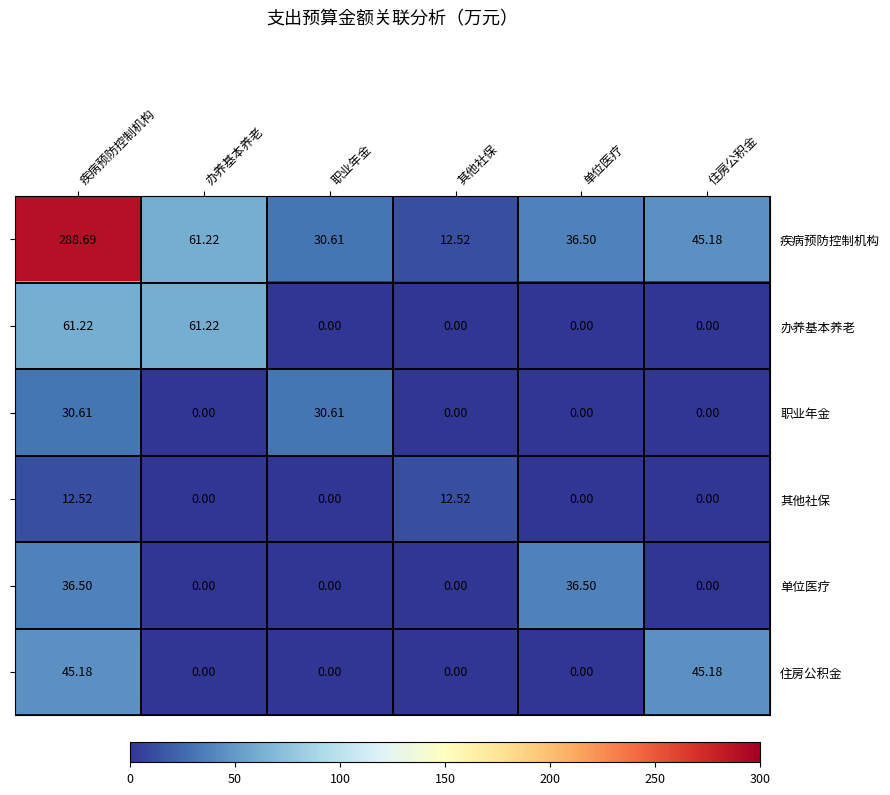

Which label corresponds to the largest value in the chart?

疾病预防控制机构